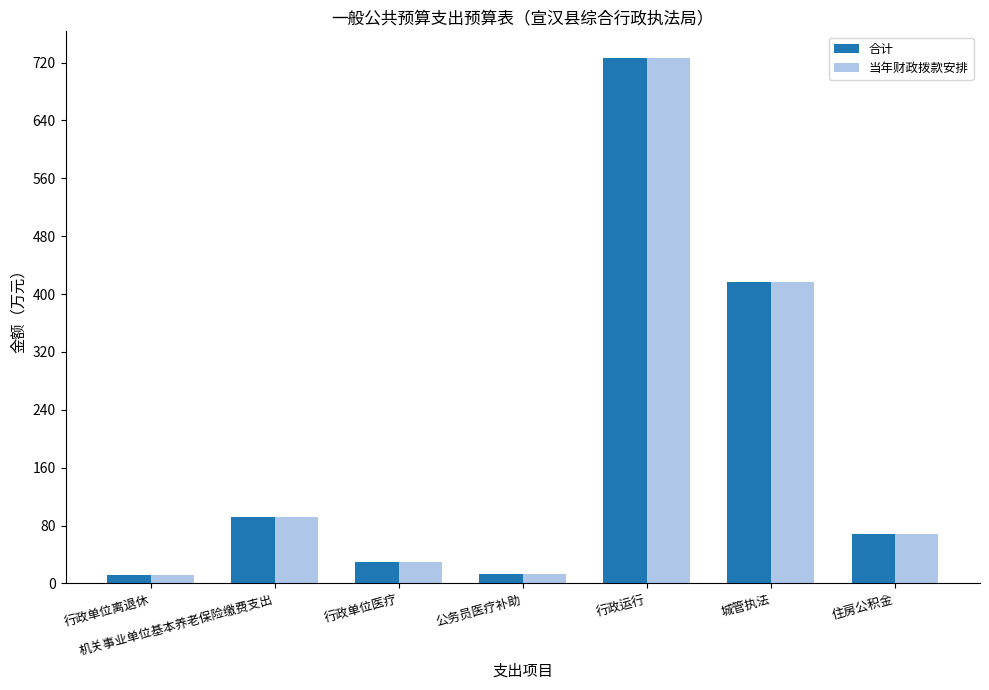

True or false: 合计 has a value of 456.3 at 行政运行.

False